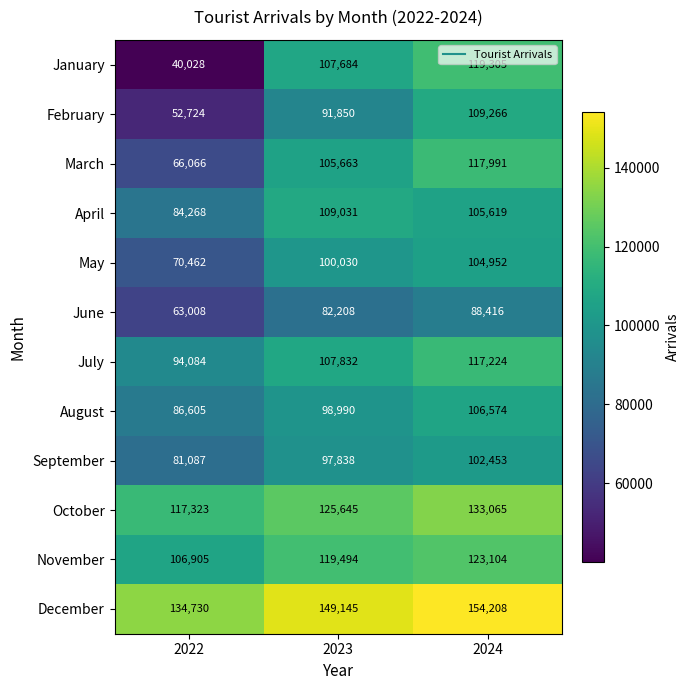

What value does the August series have at 2024?

106574